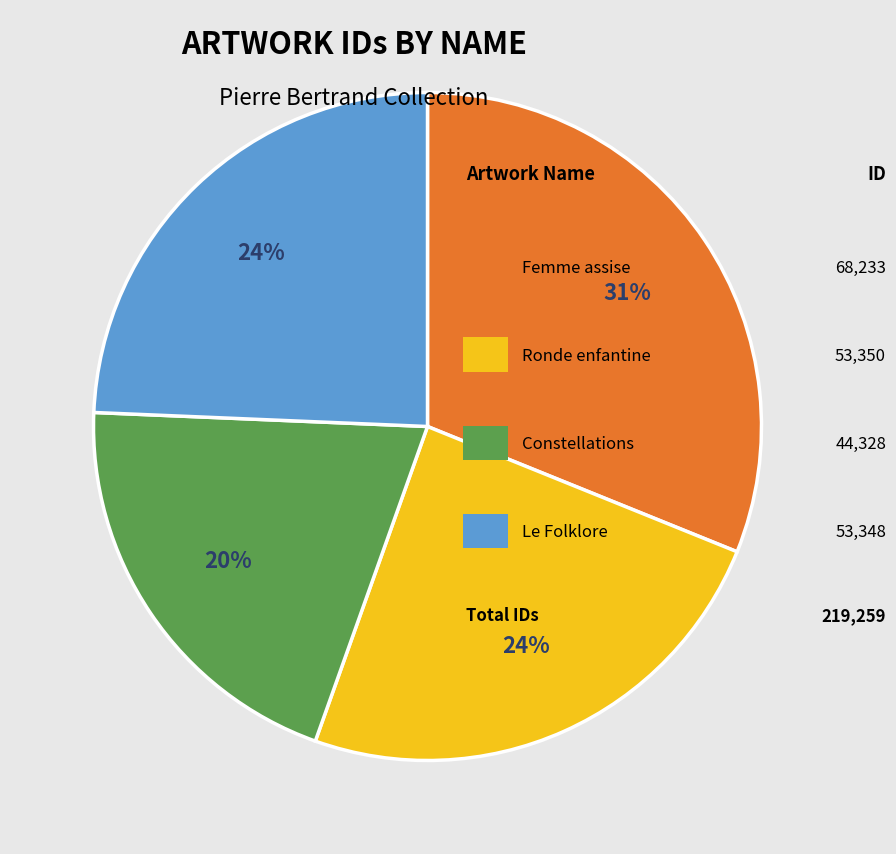

Is there any slice that represents more than half of the pie?

No